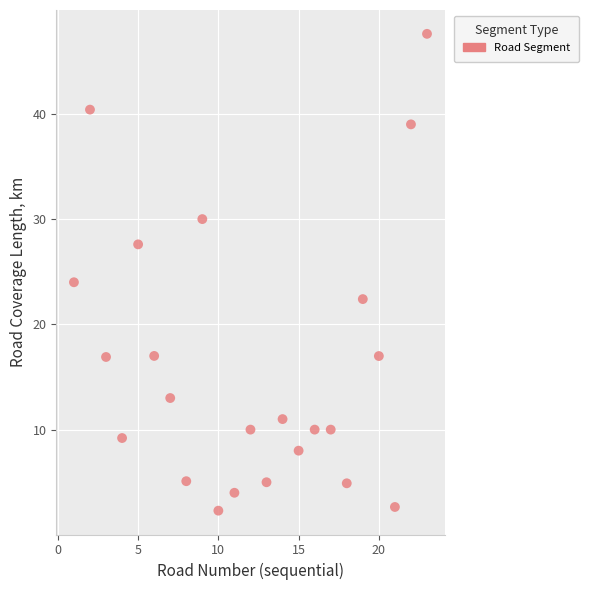

What is the range of Y values (max minus min)?

45.3